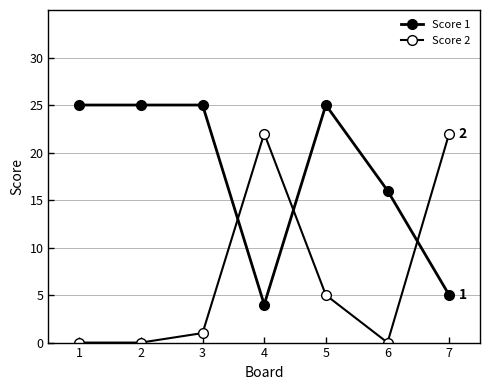

Where does the Score 2 series first go above 1?

4